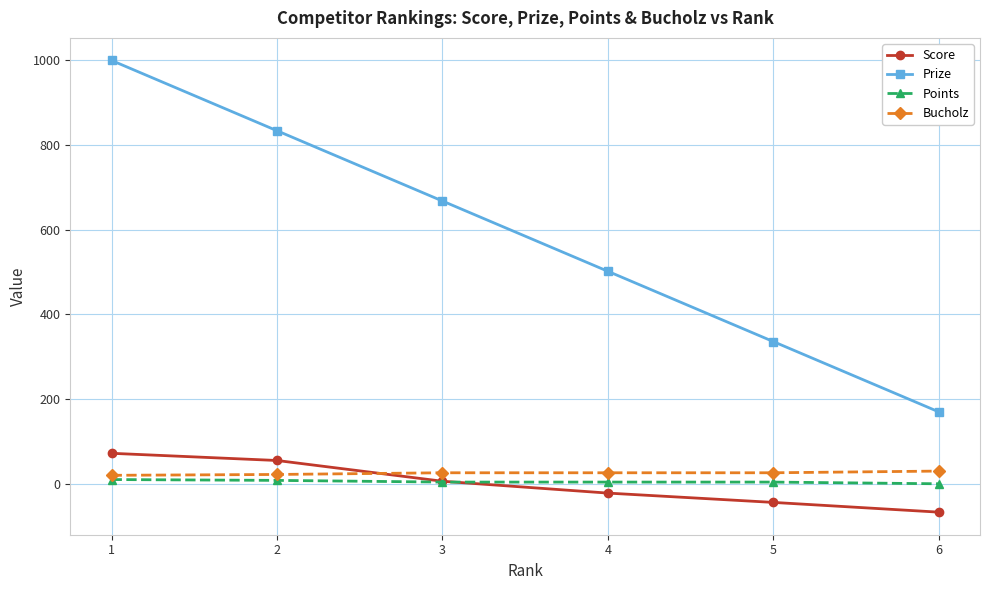

What is the minimum value for Prize?

170